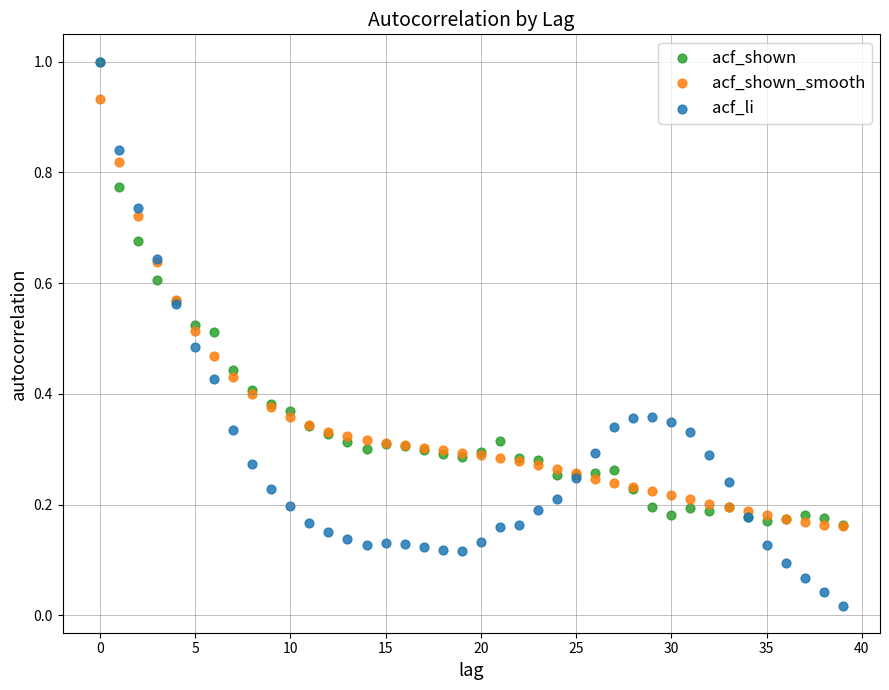

What are all the series names shown in the legend?

acf_shown, acf_shown_smooth, acf_li